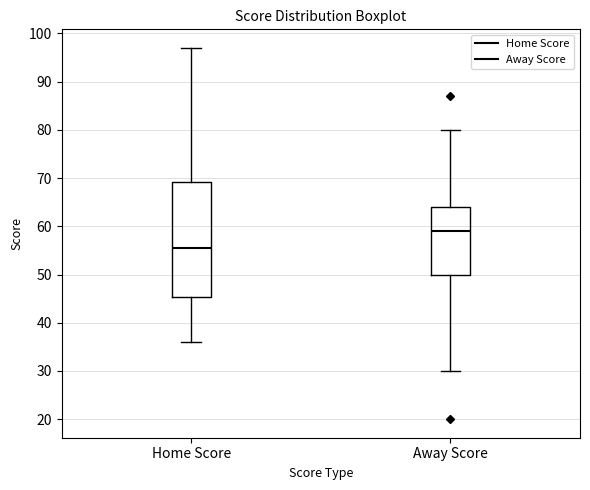

Reading left to right, transcribe this box plot: for each box, give where its median line is, the range the box spans, and where its two whiskers end, as read against the y-axis. The values are not printed on the chart, so give them approximately, as read against the axis.

Home Score: median 56, box 45 to 69, whiskers 36 to 97
Away Score: median 59, box 50 to 64, whiskers 30 to 80